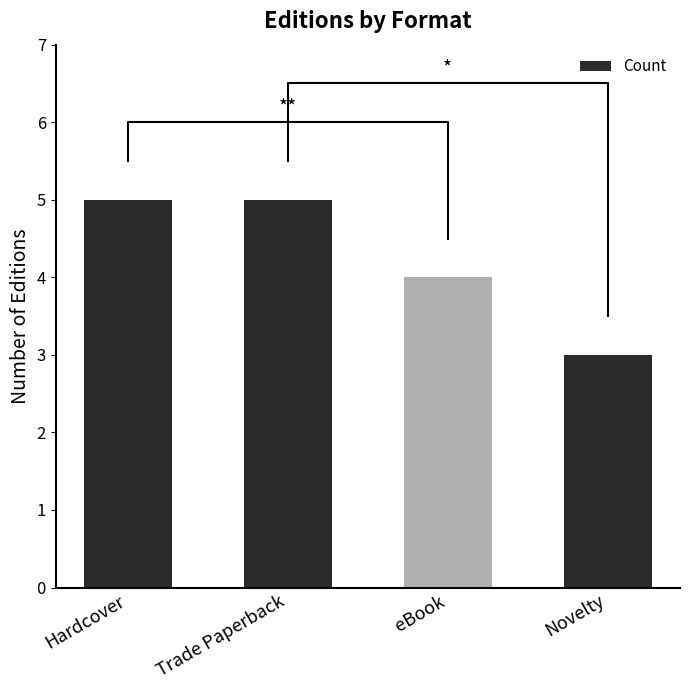

What is the label of the 1st bar from the left?

Hardcover